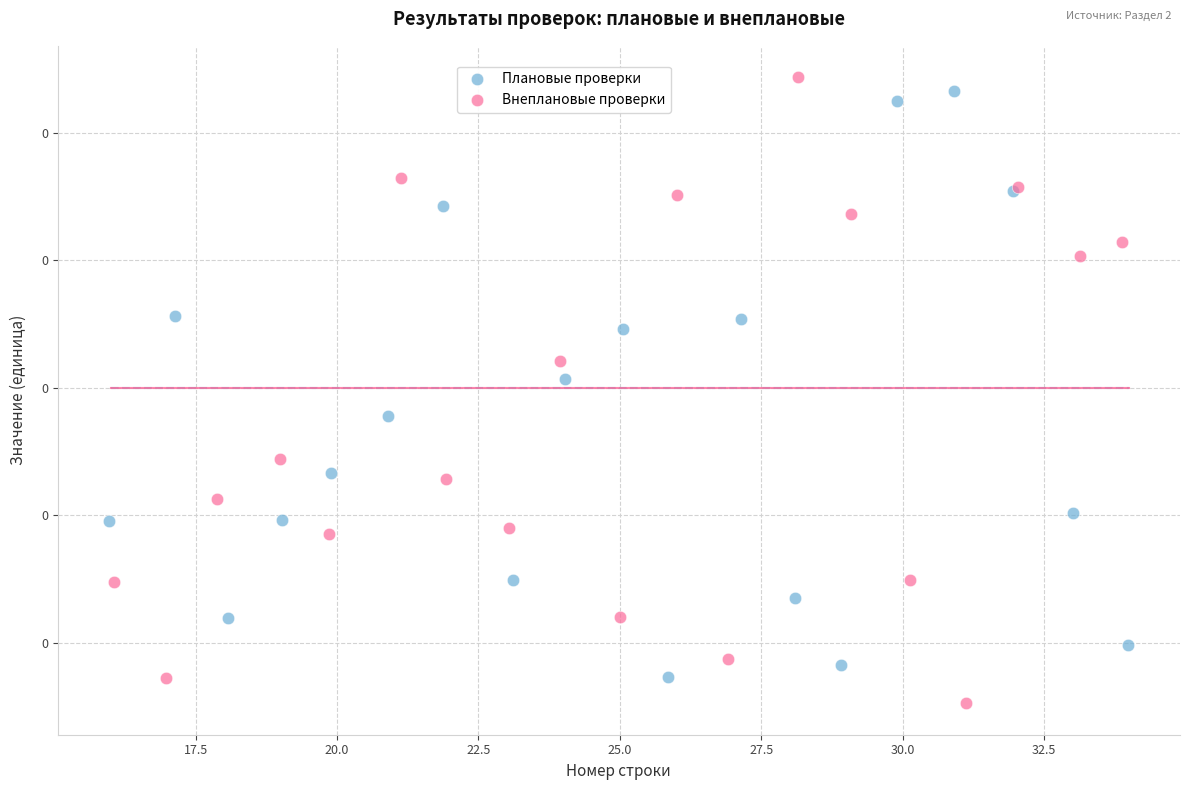

What are all the series names shown in the legend?

Плановые проверки, Внеплановые проверки